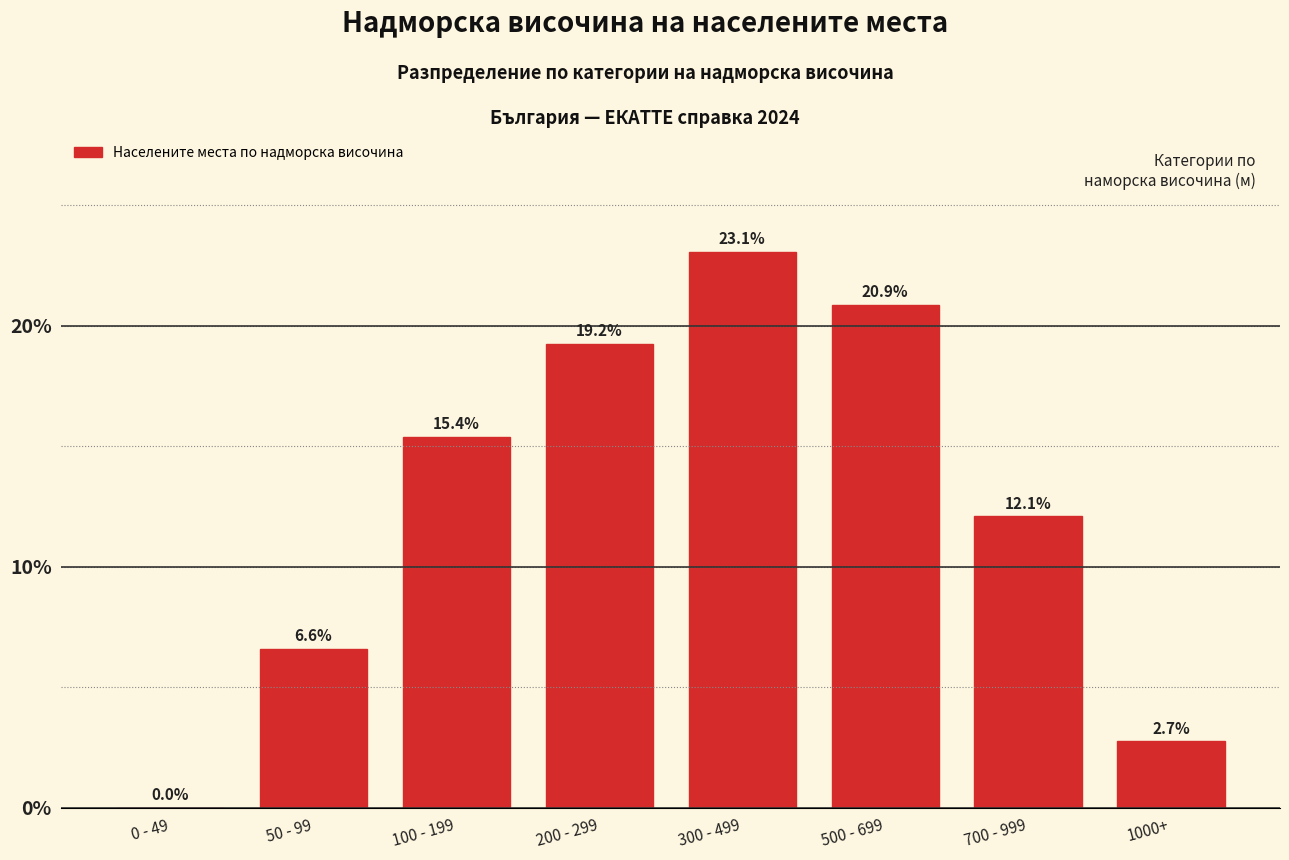

Reading left to right, transcribe all the data shown in this chart.

0 - 49=0.0	50 - 99=6.6	100 - 199=15.4	200 - 299=19.2	300 - 499=23.1	500 - 699=20.9	700 - 999=12.1	1000+=2.7